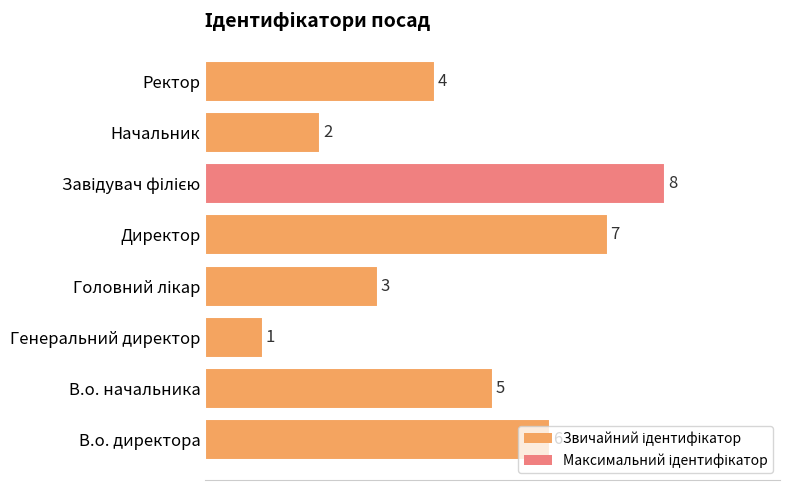

Which label corresponds to the smallest value in the chart?

Генеральний директор